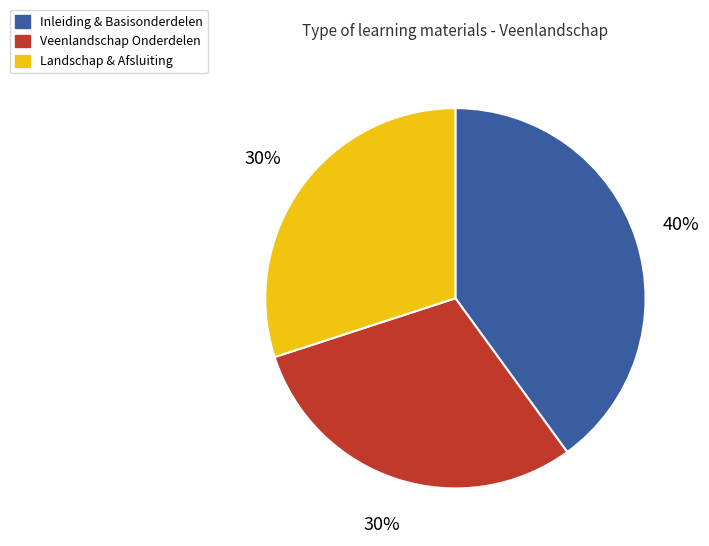

Approximately how many times larger is the value at Veenlandschap Onderdelen compared to Inleiding & Basisonderdelen?

0.8